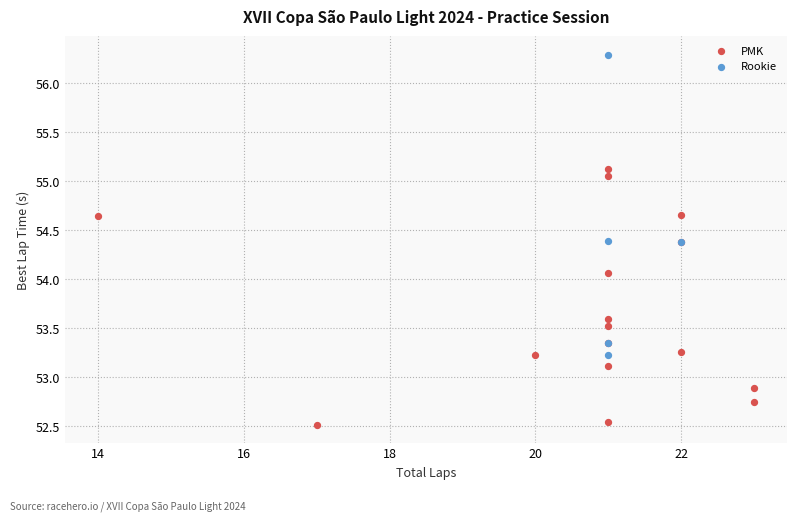

Which series contains the lowest Y value?

PMK